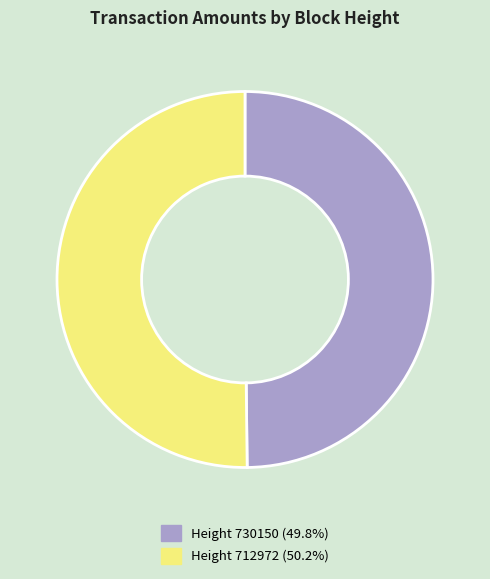

How many slices are in this pie chart?

2